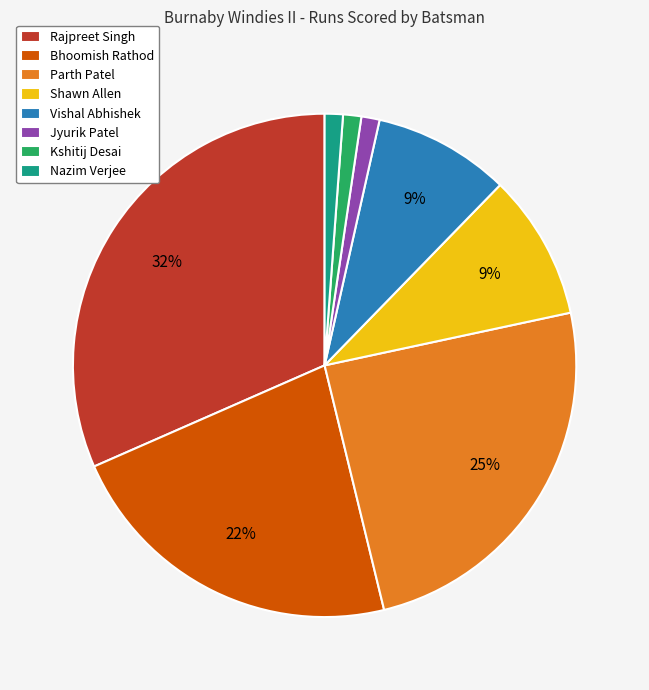

Is it true that Jyurik Patel is 12% of the pie?

False